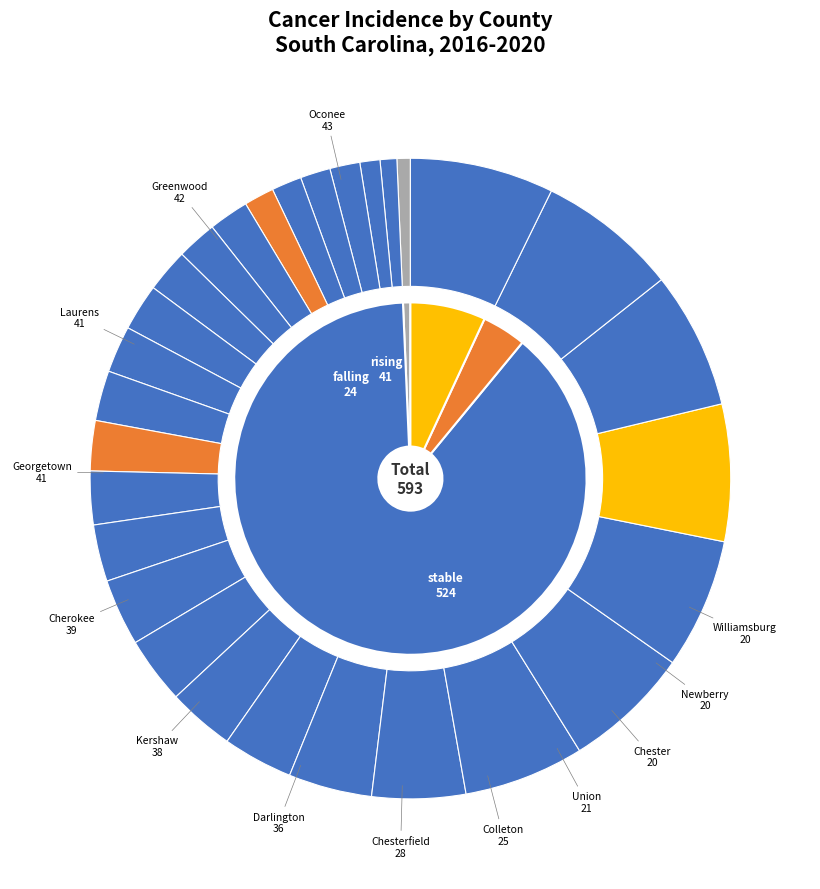

To the nearest percent, what is the difference between the largest and smallest slice percentages?

7%